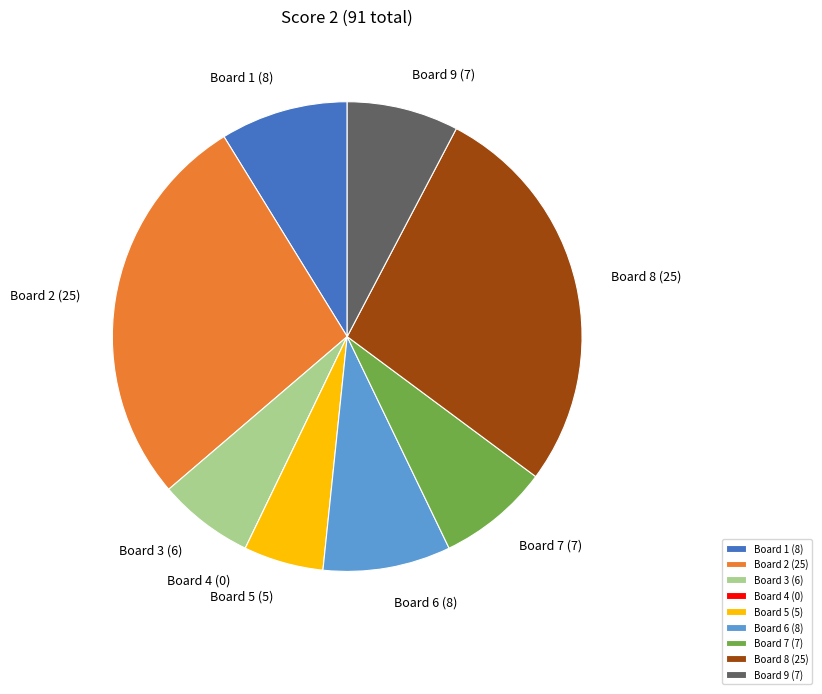

Between Board 5 and Board 3, which is larger?

Board 3